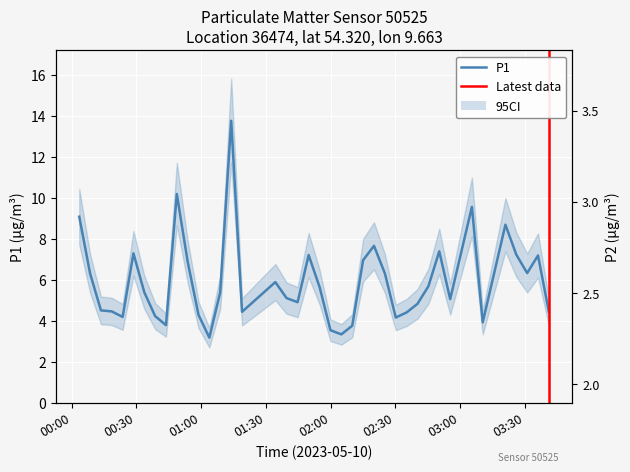

What is the lowest value of the P1 series?

3.2